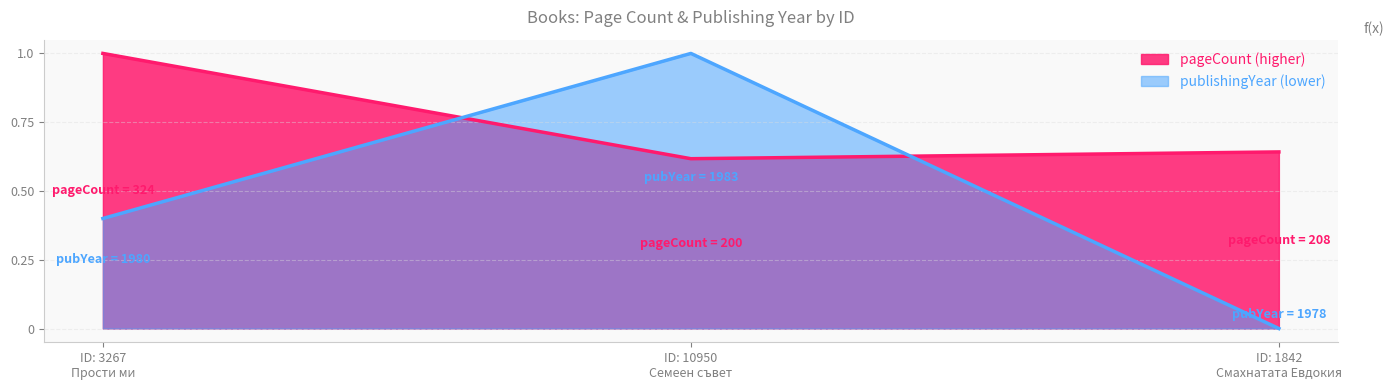

What is the difference between the maximum and minimum values in the pageCount series?

0.4